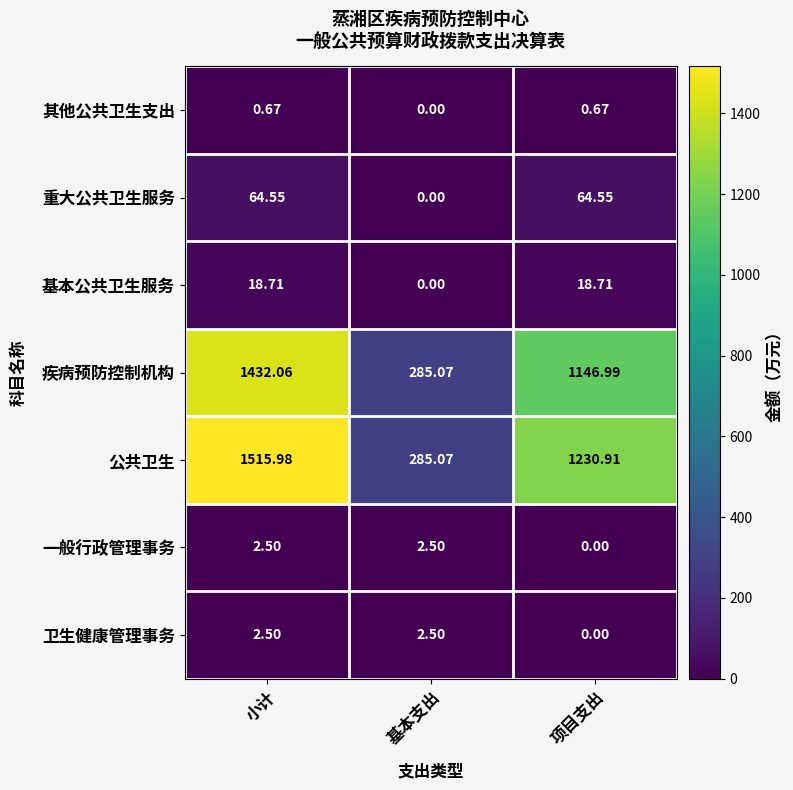

Which category has the lowest value in the 其他公共卫生支出 series?

基本支出